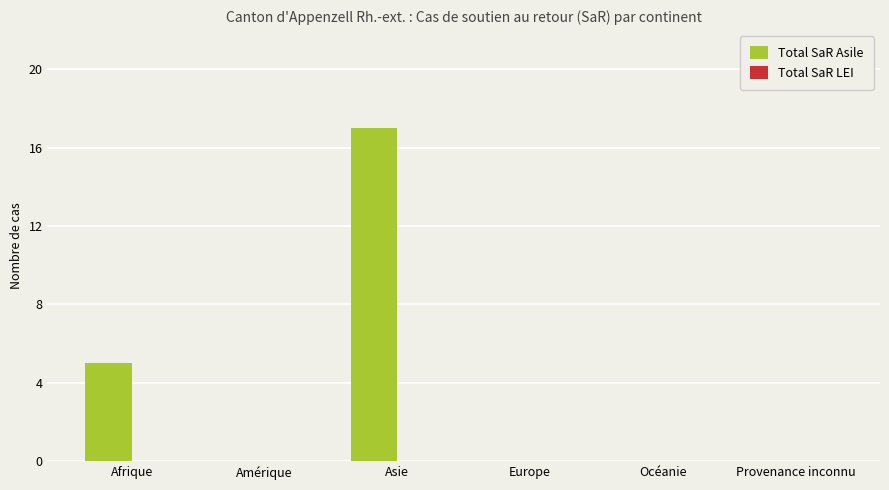

What is the greatest value displayed?

17